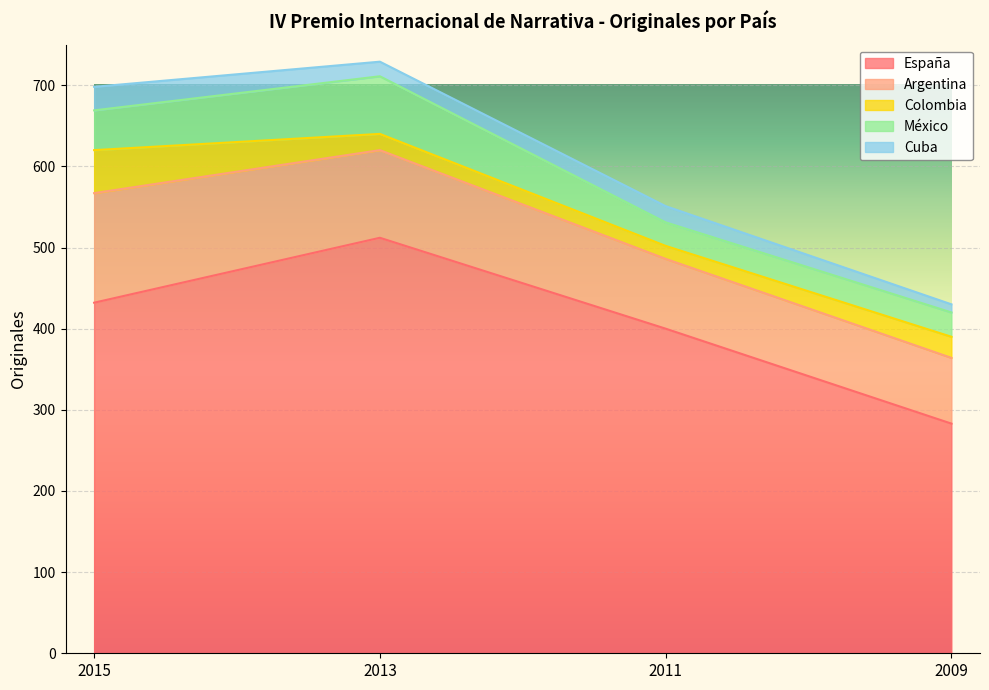

What is the difference between the second highest and minimum values in the España series?

149